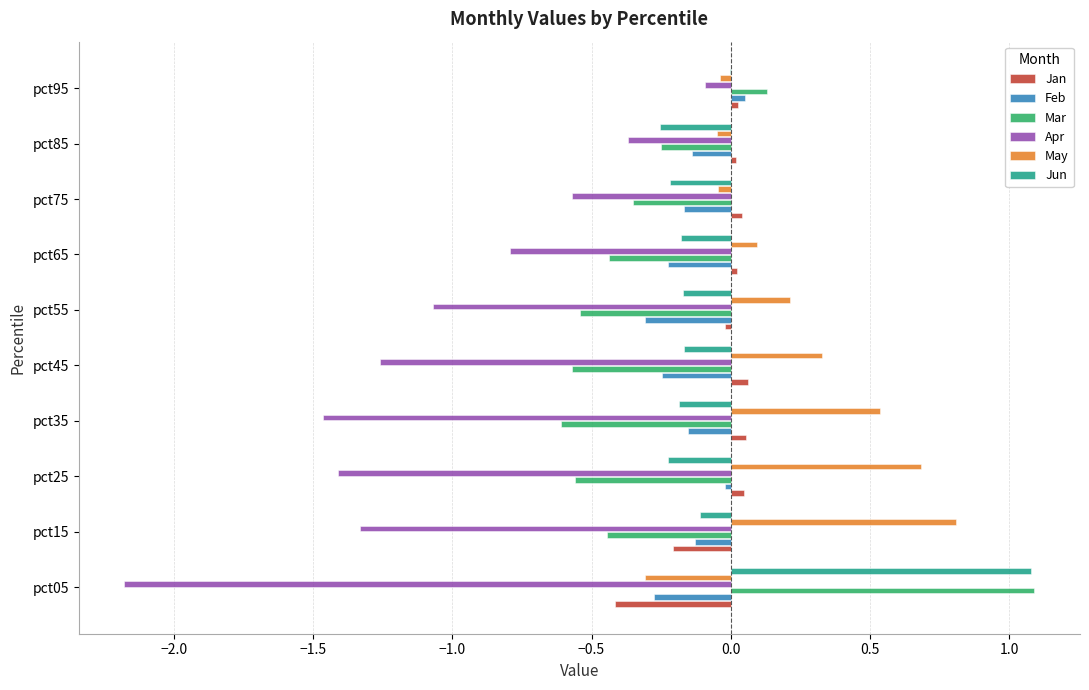

Is it true that Apr equals -0.1 at pct95?

True